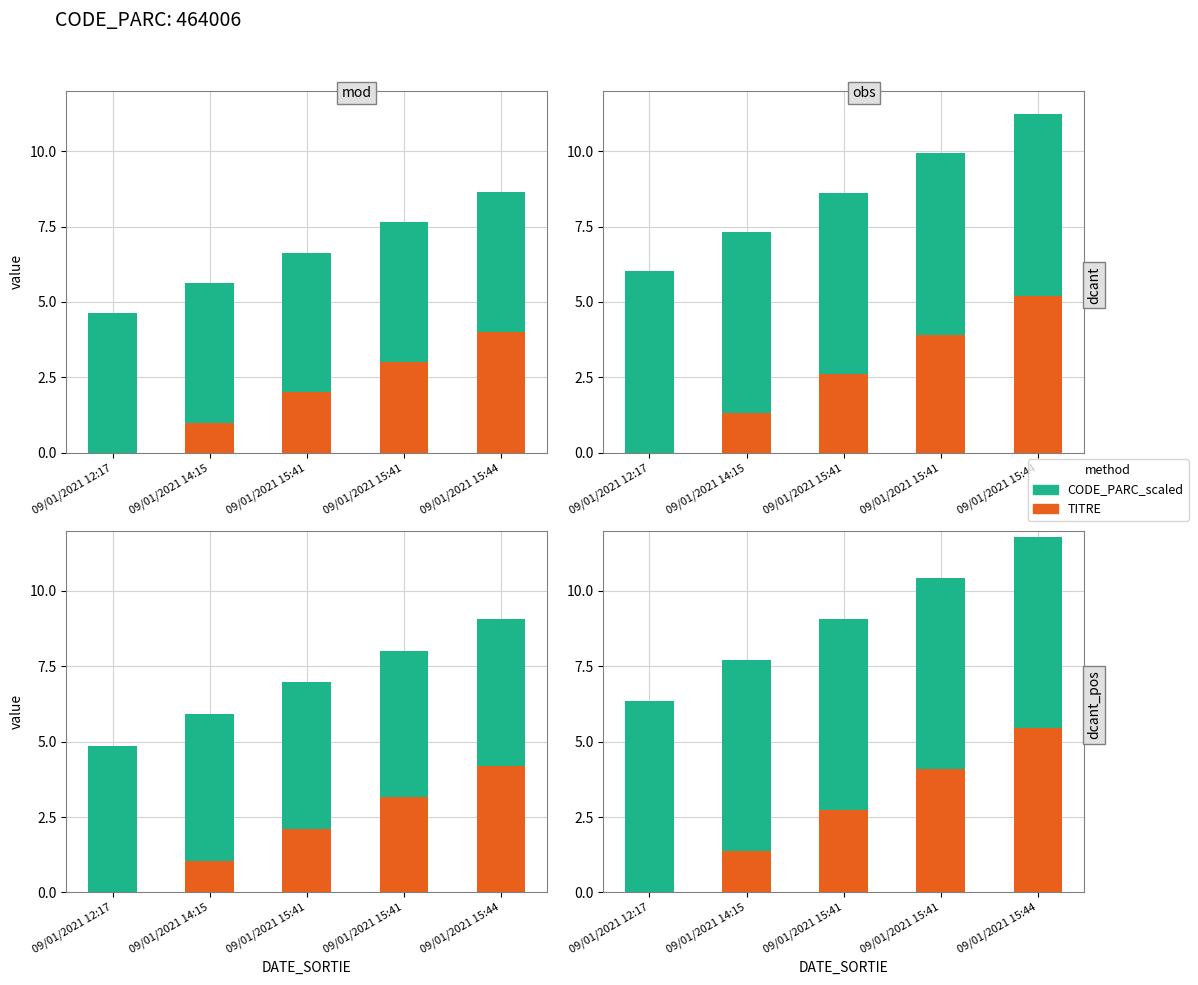

What is the difference between the highest and lowest values at 09/01/2021 12:17?

6.3